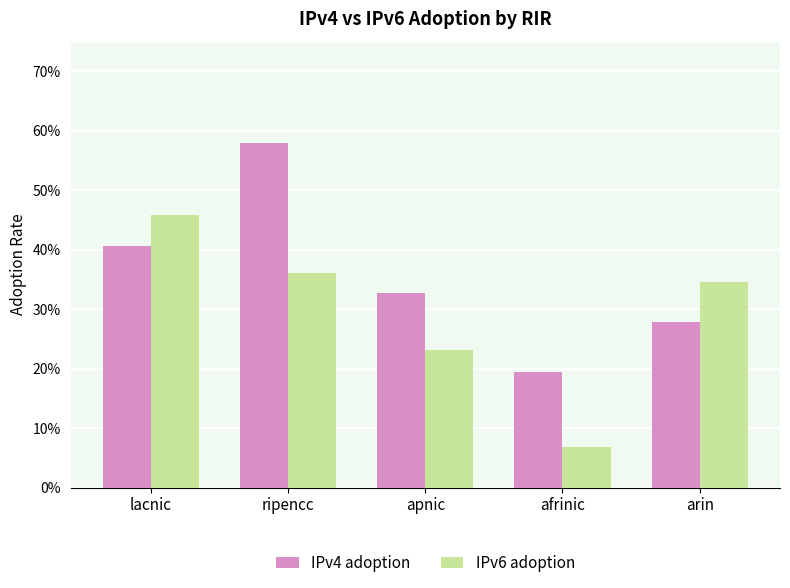

Are the bars horizontal?

No